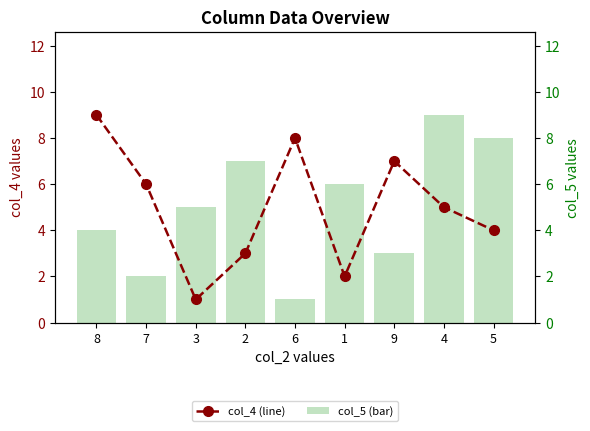

At which category is the sum across all series the highest?

4